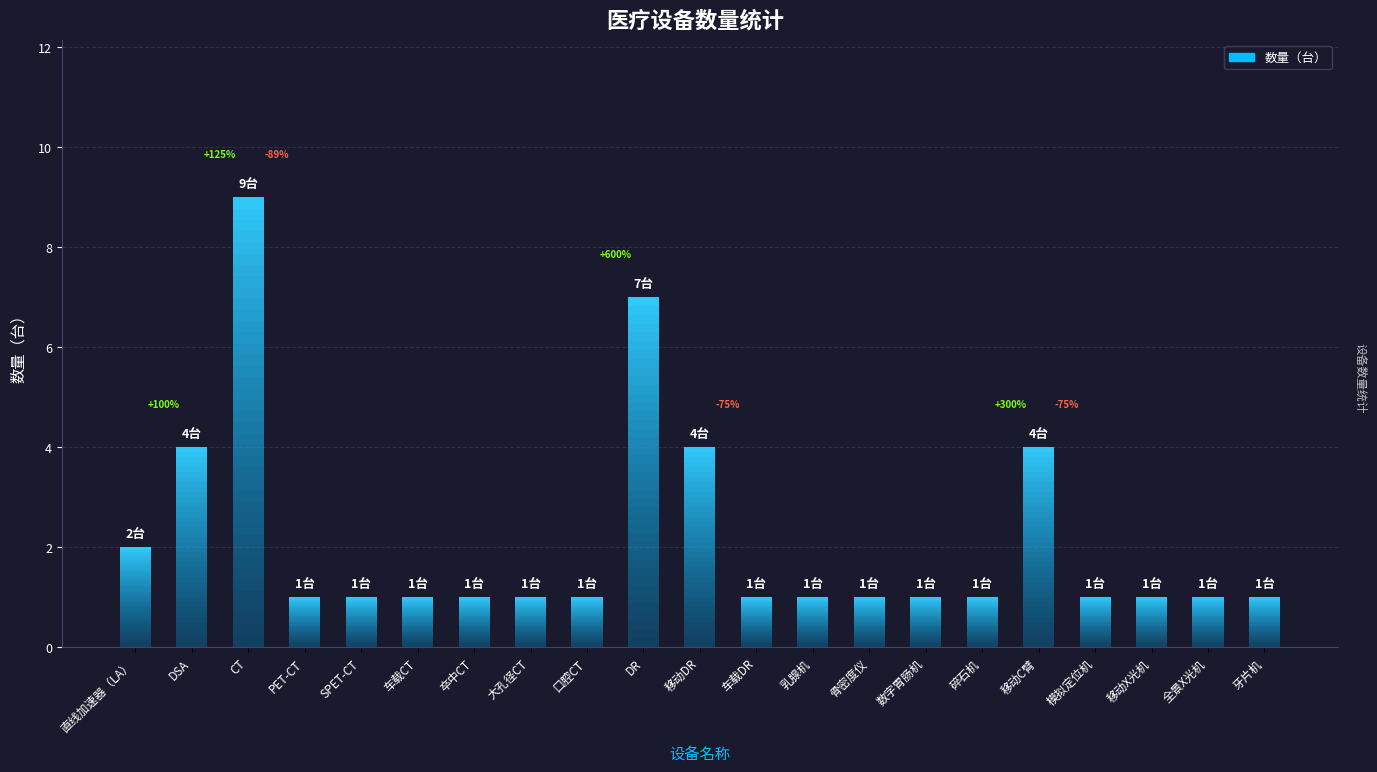

Reading left to right, extract all data points from this chart.

直线加速器（LA）=2	DSA=4	CT=9	PET-CT=1	SPET-CT=1	车载CT=1	卒中CT=1	大孔径CT=1	口腔CT=1	DR=7	移动DR=4	车载DR=1	乳腺机=1	骨密度仪=1	数字胃肠机=1	碎石机=1	移动C臂=4	模拟定位机=1	移动X光机=1	全景X光机=1	牙片机=1